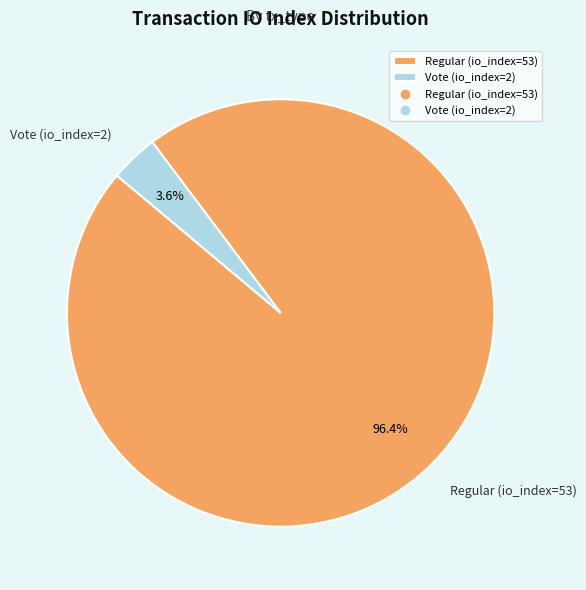

What percentage is the Regular (io_index=53) slice, to the nearest percent?

96%